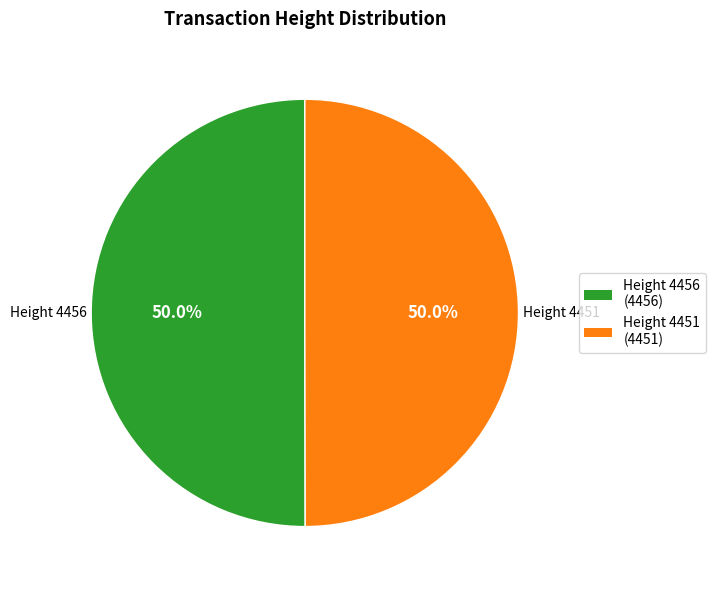

What portion of the pie excludes Height 4456 (4456)?

50.0%